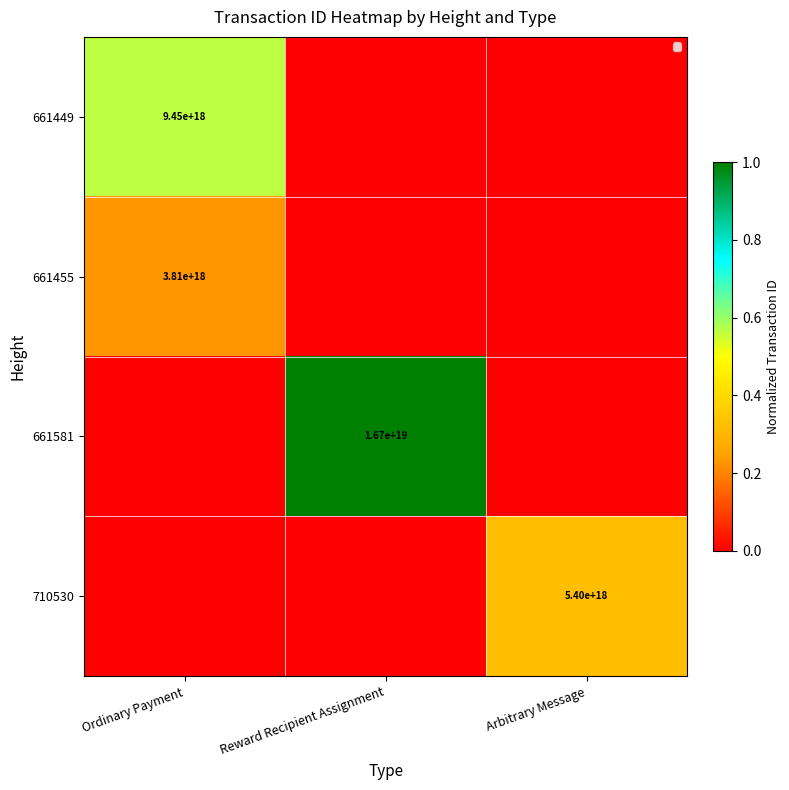

What is the total value across all series at Reward Recipient Assignment?

1.0